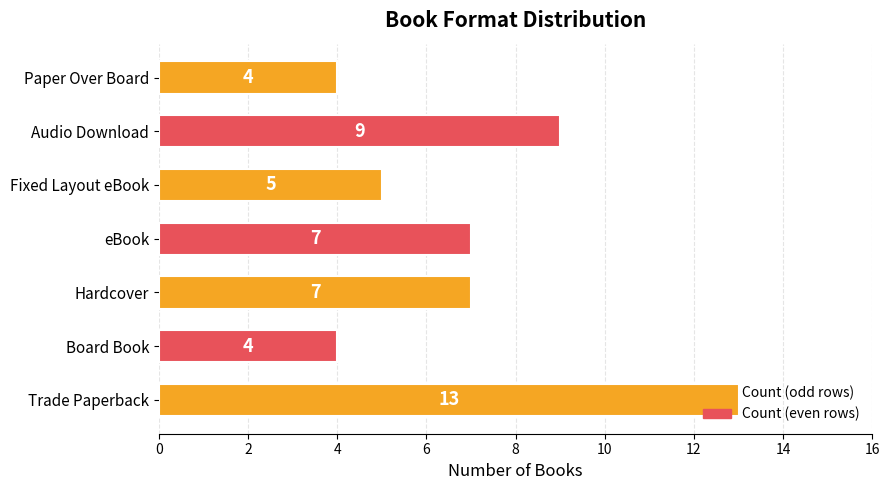

What value does the data have at Board Book?

4